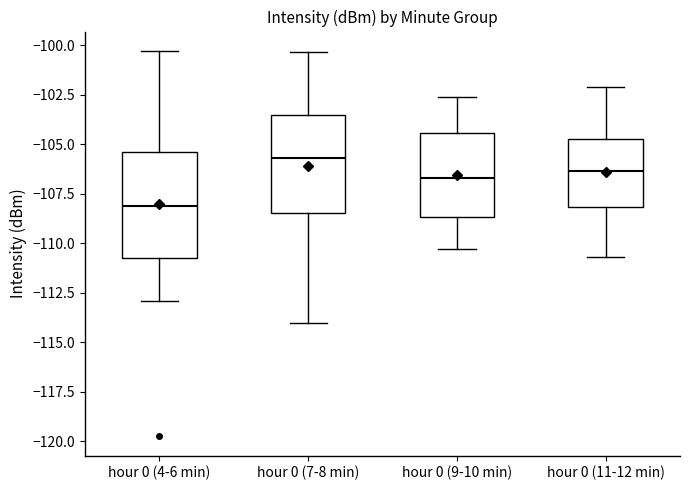

Where does the median line of the box for hour 0 (9-10 min) sit on the y-axis? The values are not printed on the chart, so give them approximately, as read against the axis.

-106.5